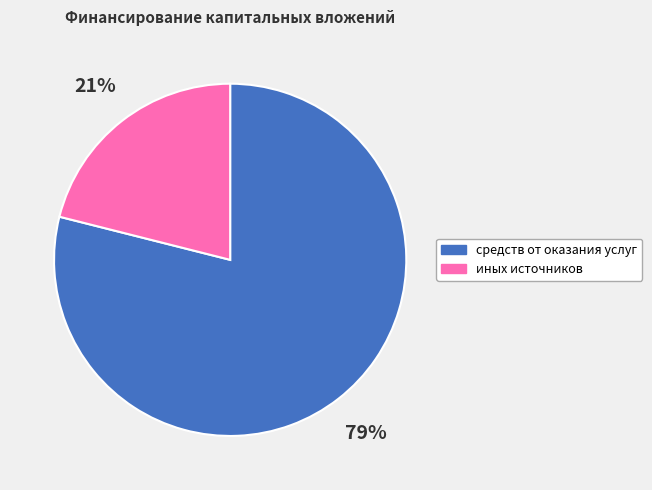

To the nearest percent, what percentage of the pie is иных источников?

21%